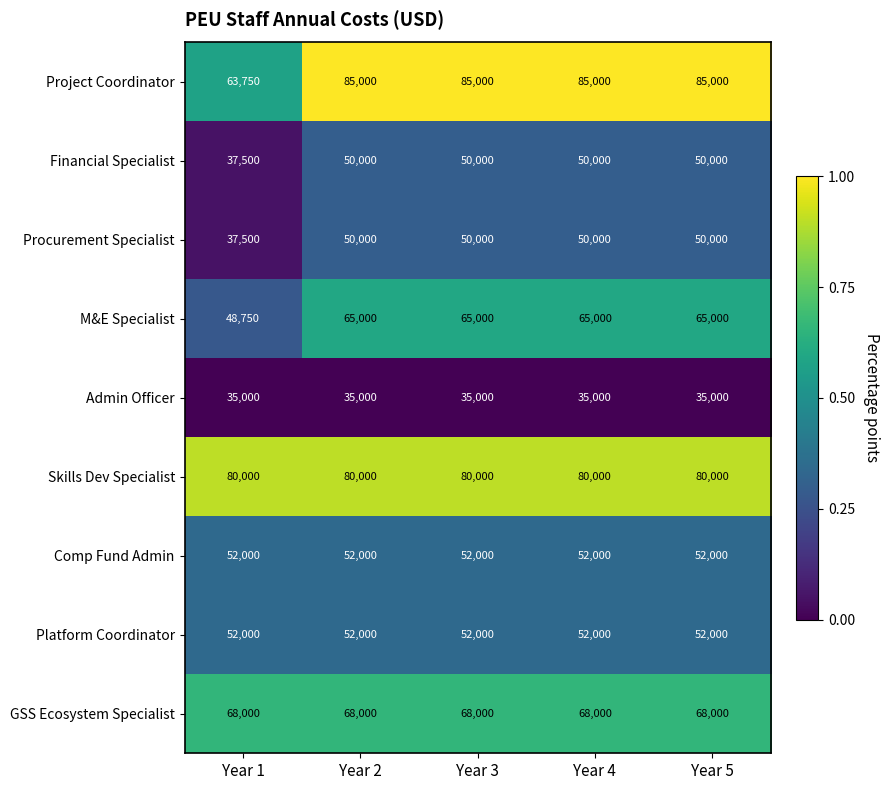

What is the maximum value for Platform Coordinator?

52000